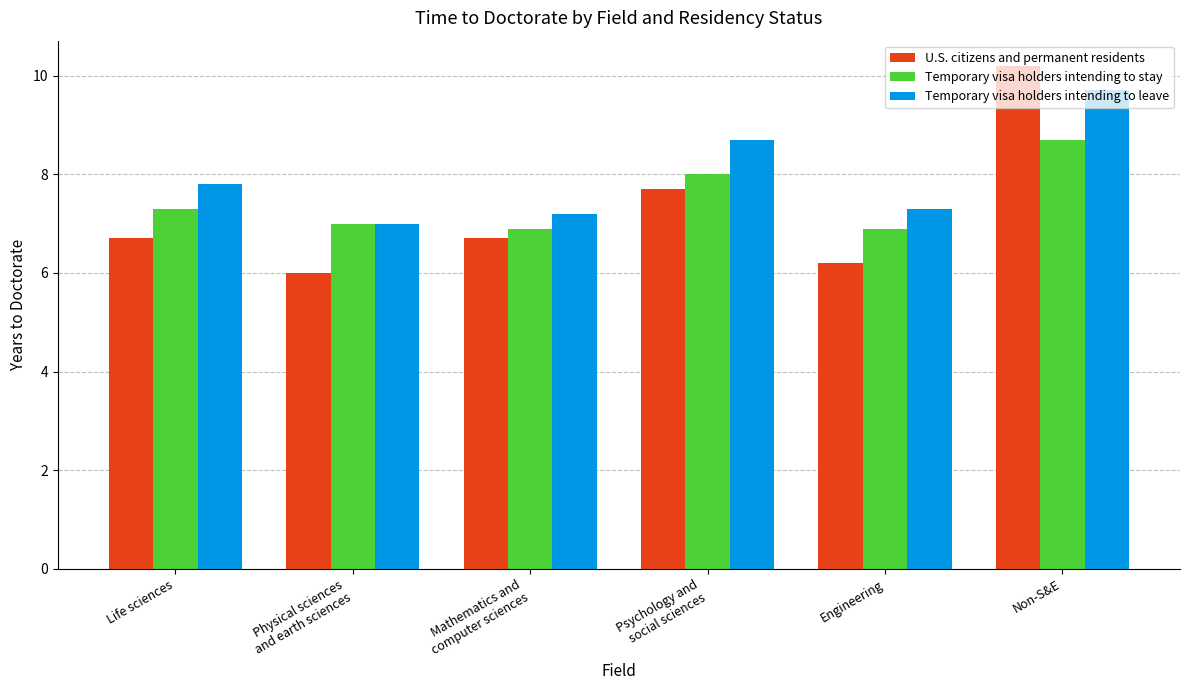

Reading left to right, extract all data points from this chart.

U.S. citizens and permanent residents: 6.7	6.0	6.7	7.7	6.2	10.2
Temporary visa holders intending to stay: 7.3	7.0	6.9	8.0	6.9	8.7
Temporary visa holders intending to leave: 7.8	7.0	7.2	8.7	7.3	9.7